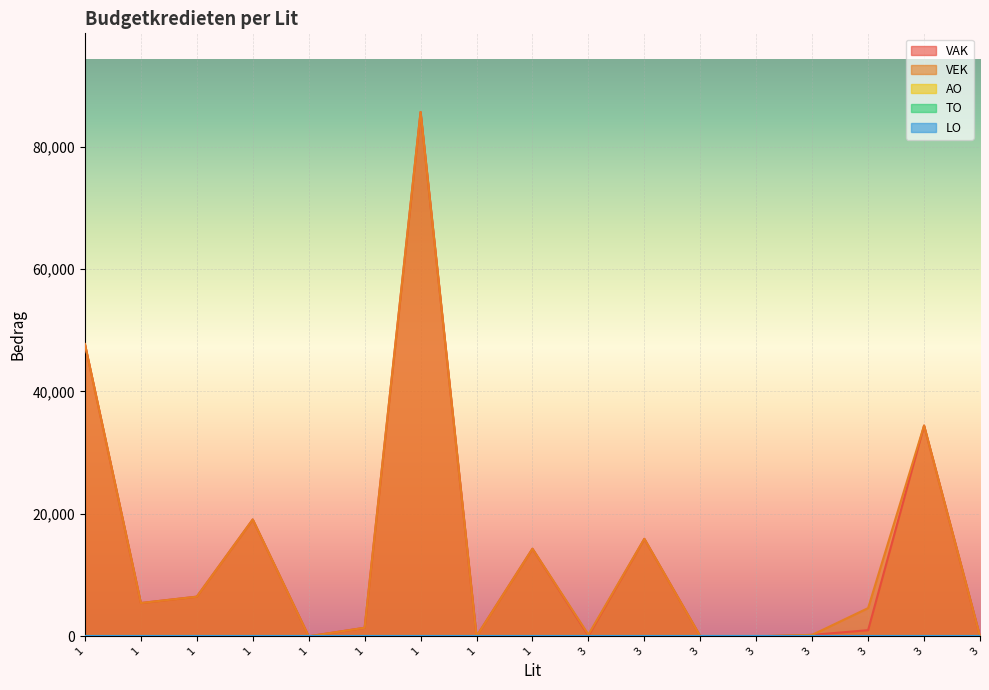

Which series changed the most between 1 and 3?

VAK